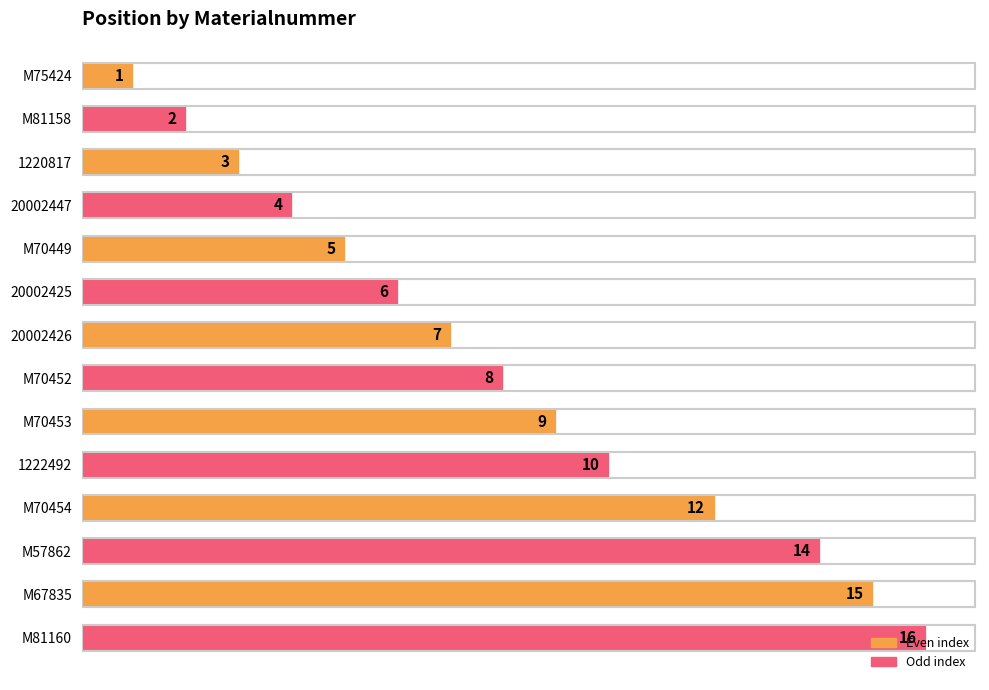

What is the label of the 3rd bar from the top?

1220817